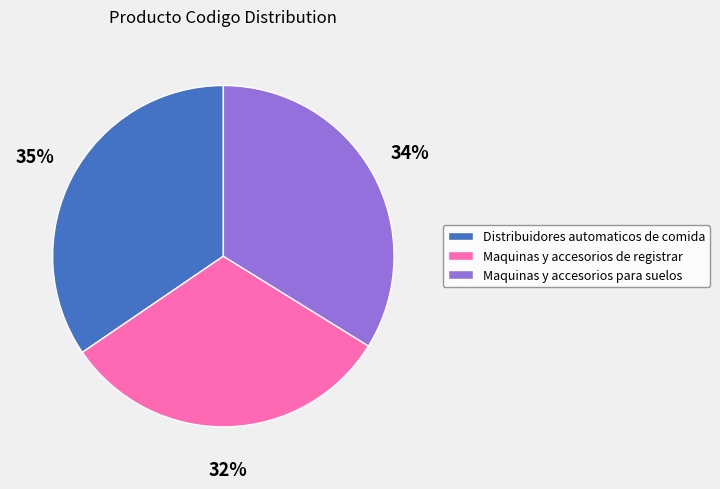

Count the number of slices in the pie.

3